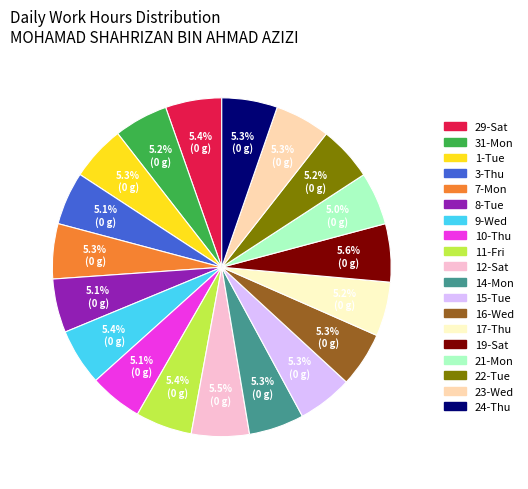

To the nearest percent, what is the average slice percentage?

5%